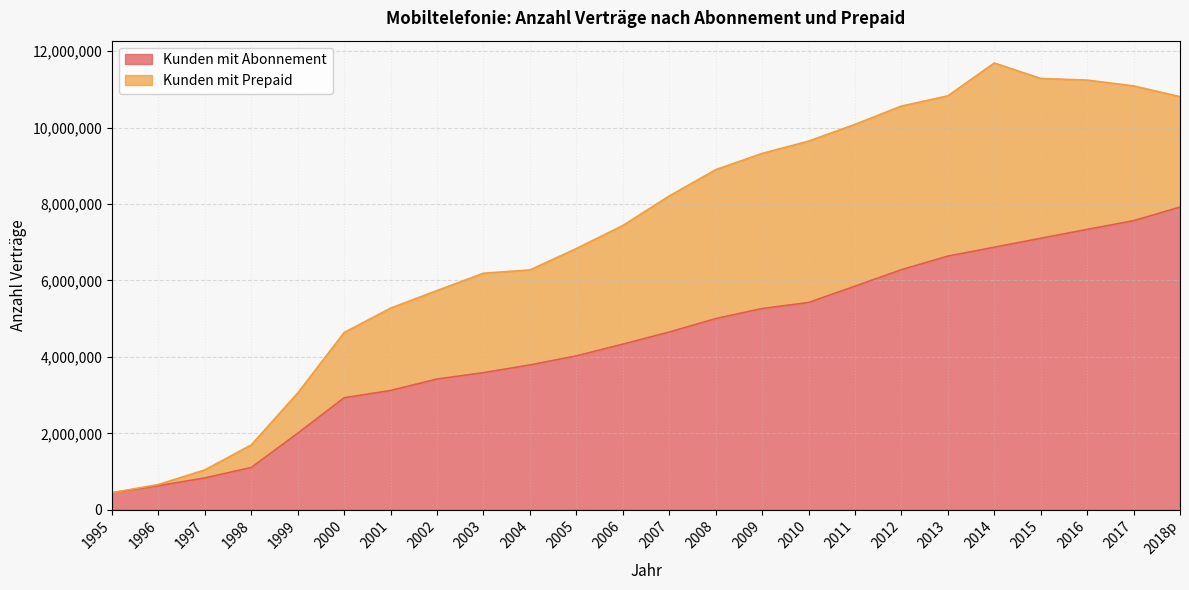

What is the label of the 23rd point from the right?

1996